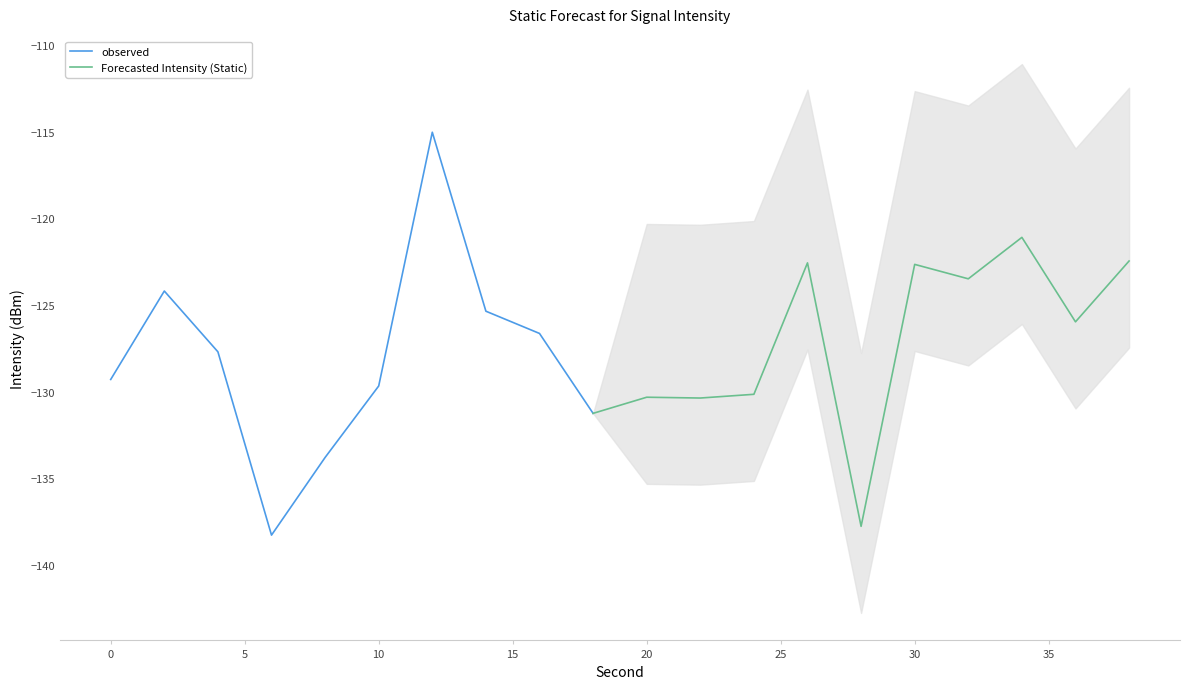

The value of observed at 0 is -129.3. True or false?

True